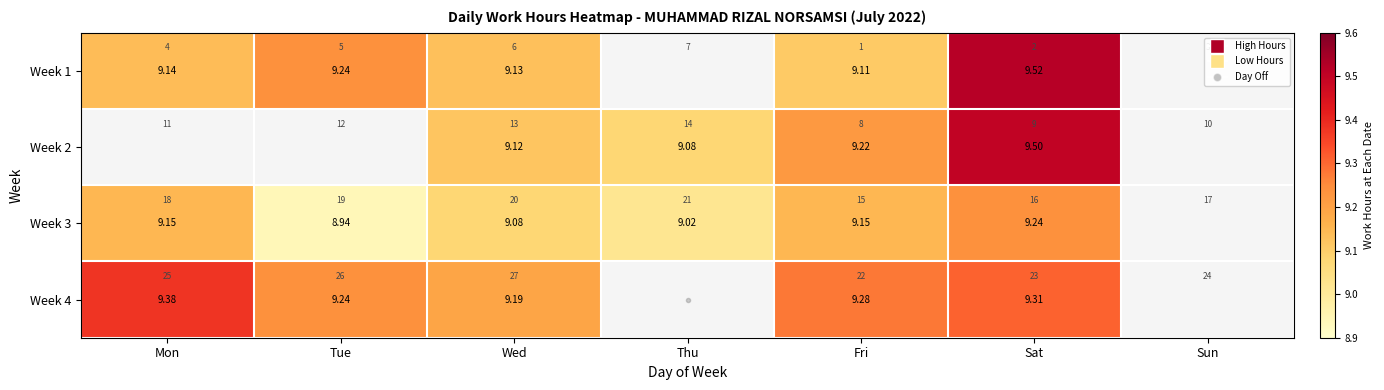

At how many categories does at least one series exceed 9?

6